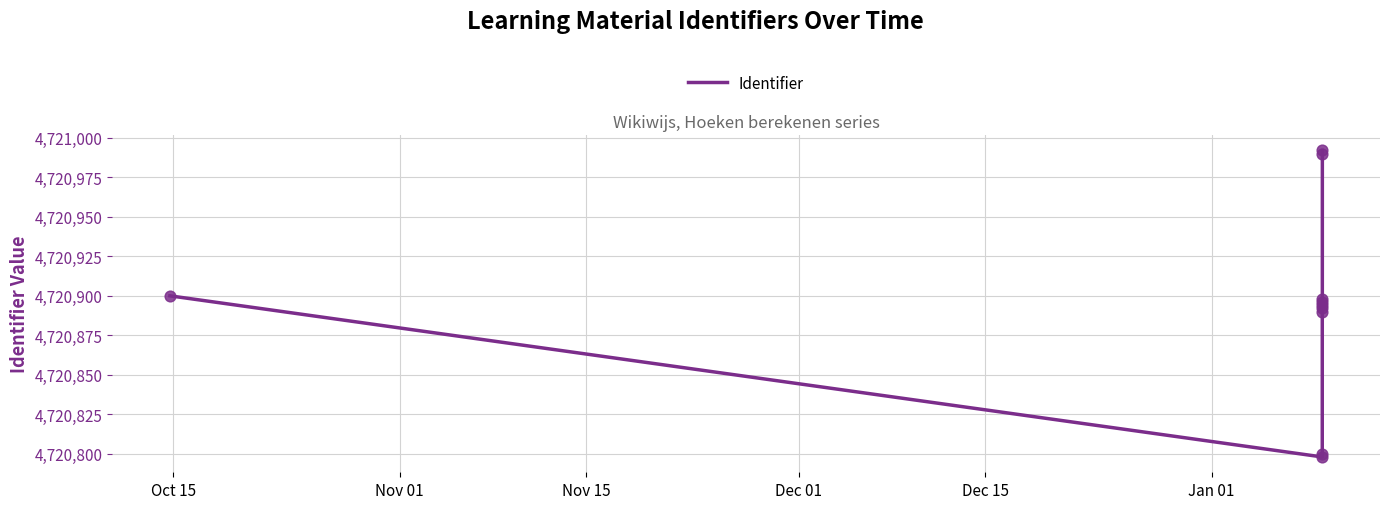

What is the maximum value shown in the chart?

4720992